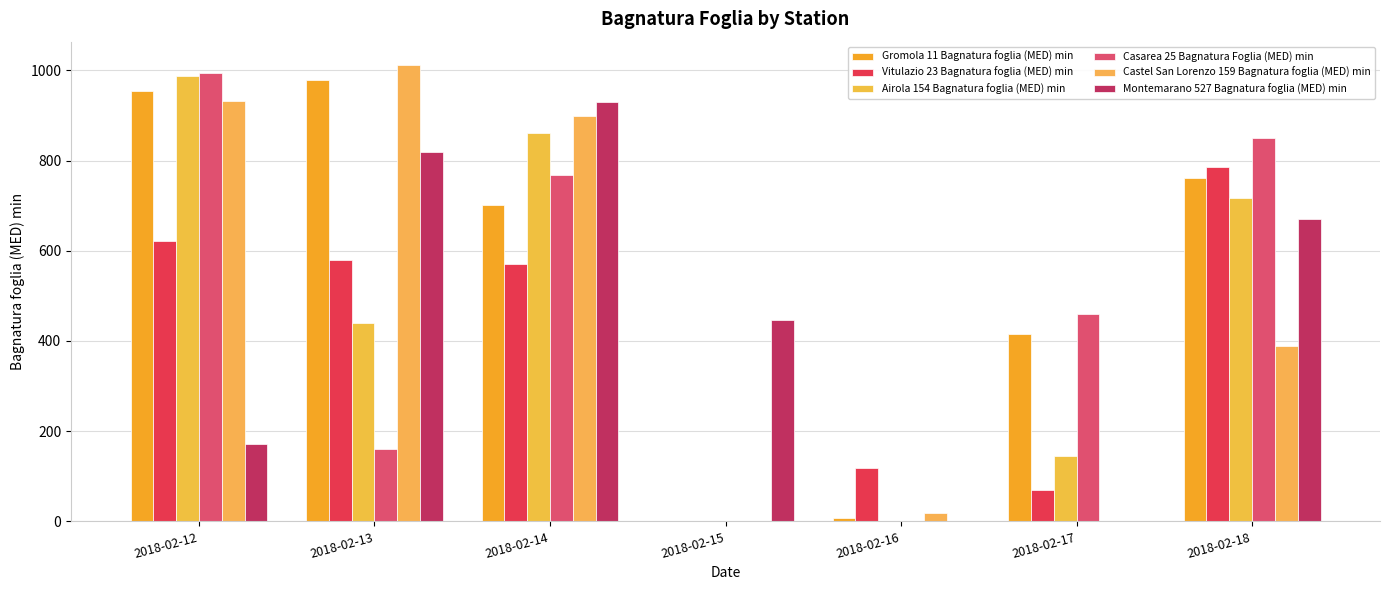

At which category is the sum across all series the highest?

2018-02-14